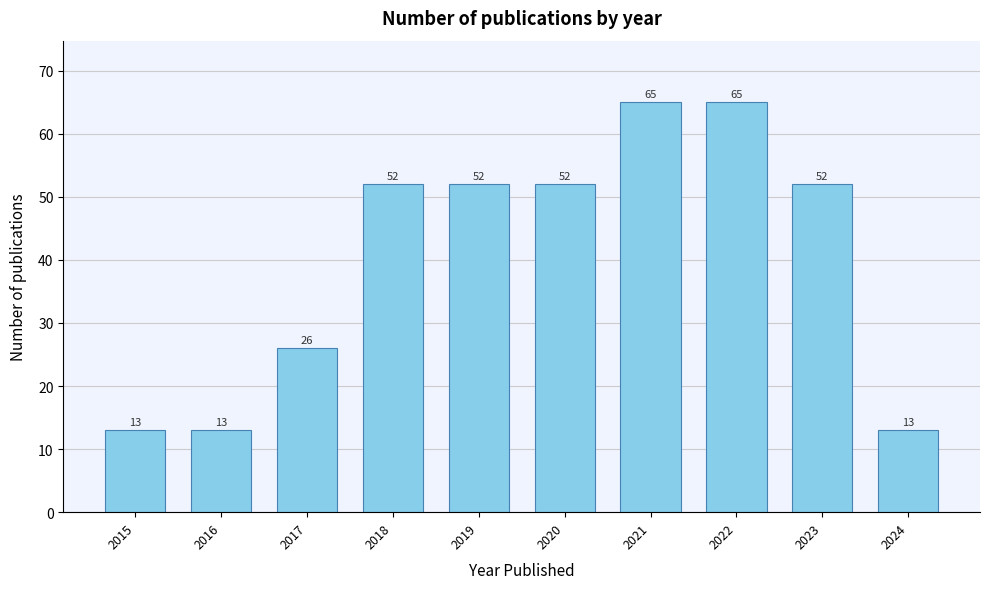

Reading left to right, what are all the values shown in this chart?

13	13	26	52	52	52	65	65	52	13